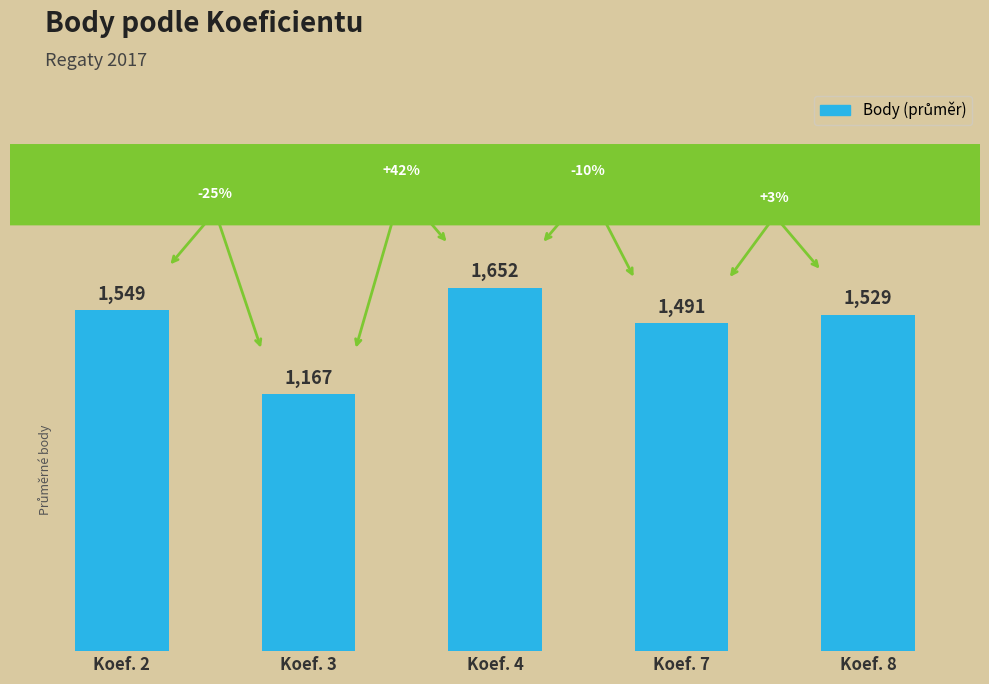

Is it true that the value at Koef. 7 is 2641?

False